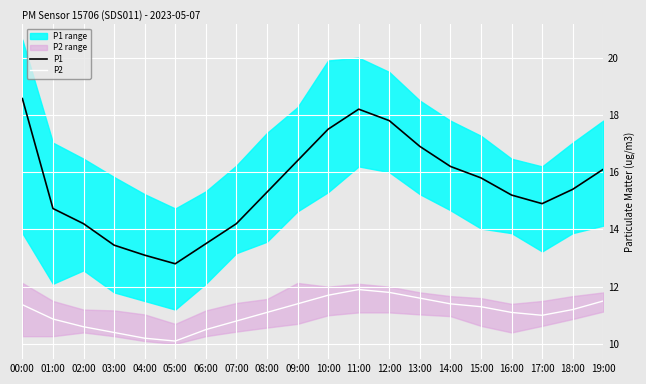

What is the sum of the P2 values at 17:00 and 07:00?

21.8